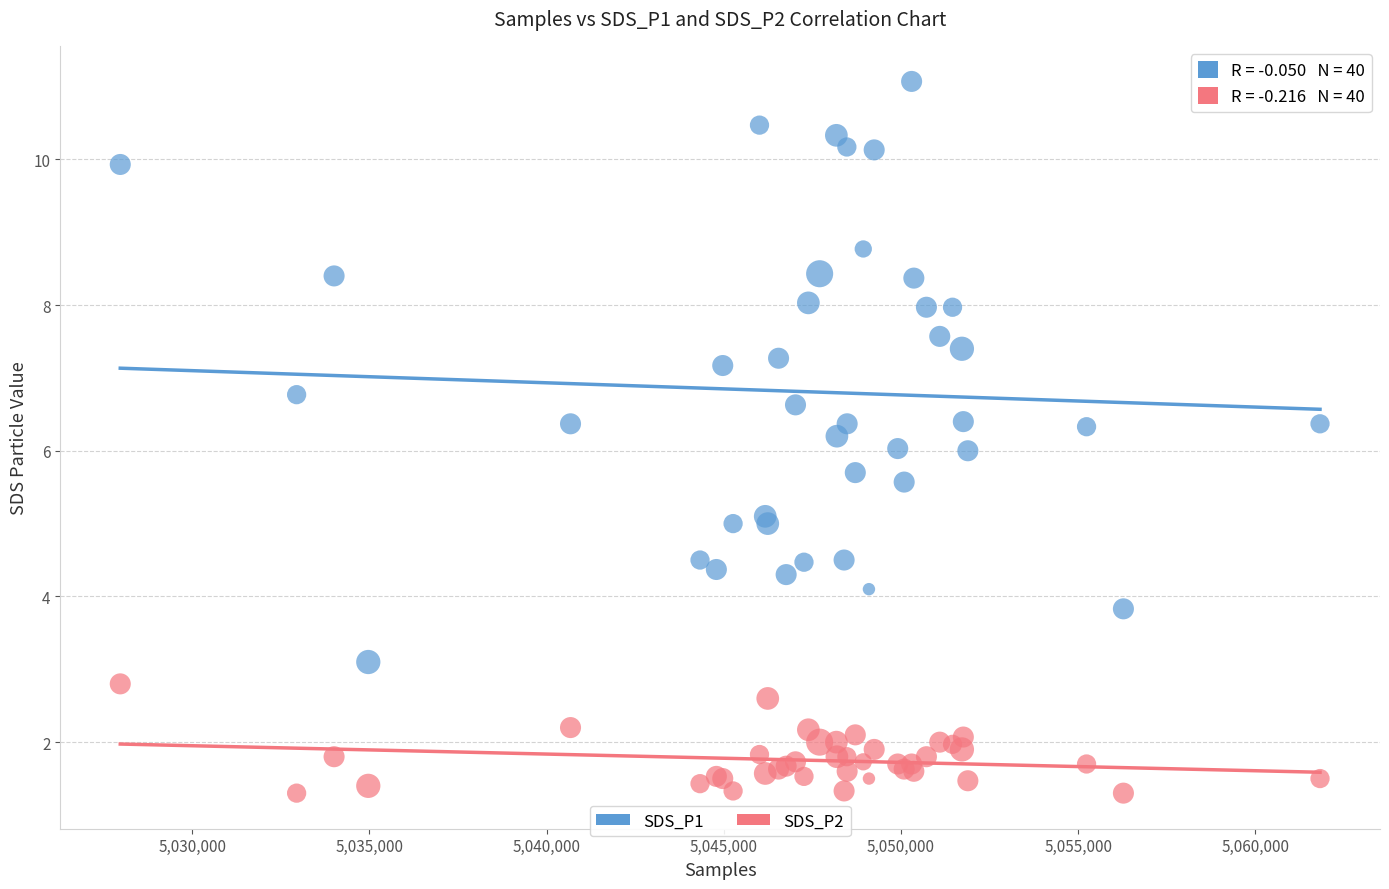

Which series reaches the minimum Y coordinate?

SDS_P2